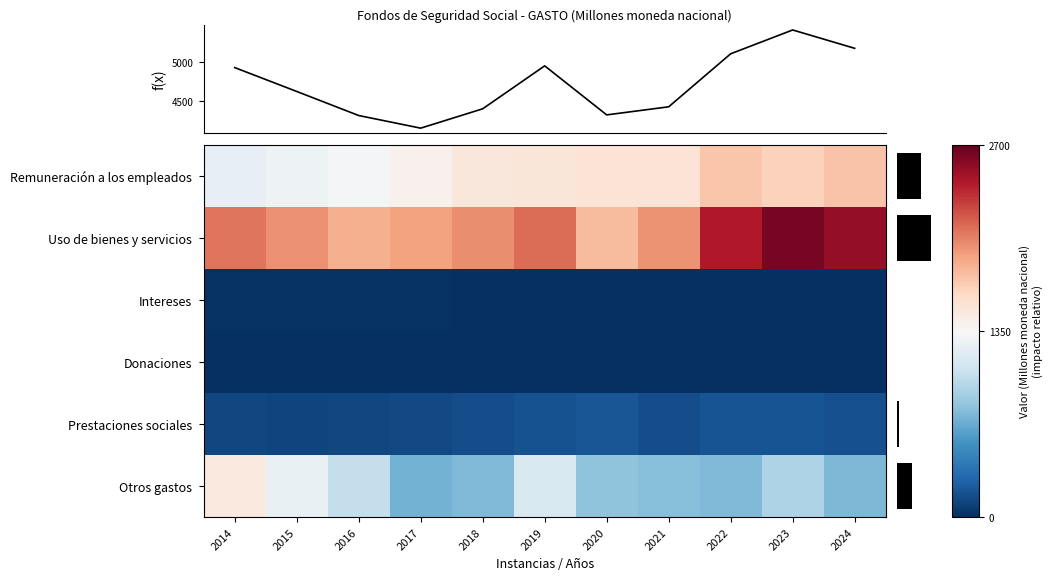

List the series in order of their peak value, lowest first.

Donaciones, Intereses, Prestaciones sociales, Otros gastos, Remuneración a los empleados, Uso de bienes y servicios, Total GASTO